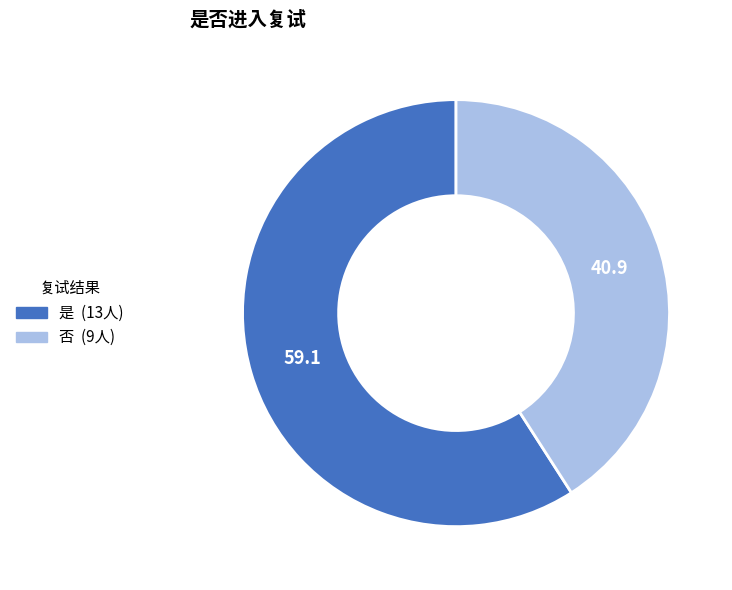

What is the majority slice?

是